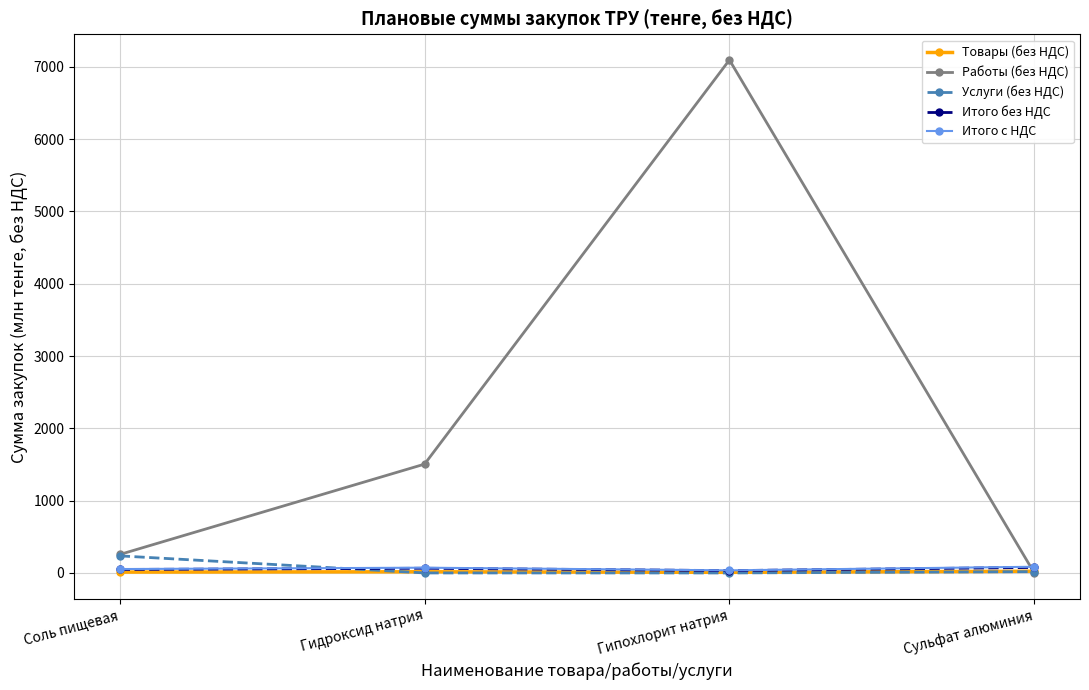

What are all the series names shown in the legend?

Товары (без НДС), Работы (без НДС), Услуги (без НДС), Итого без НДС, Итого с НДС